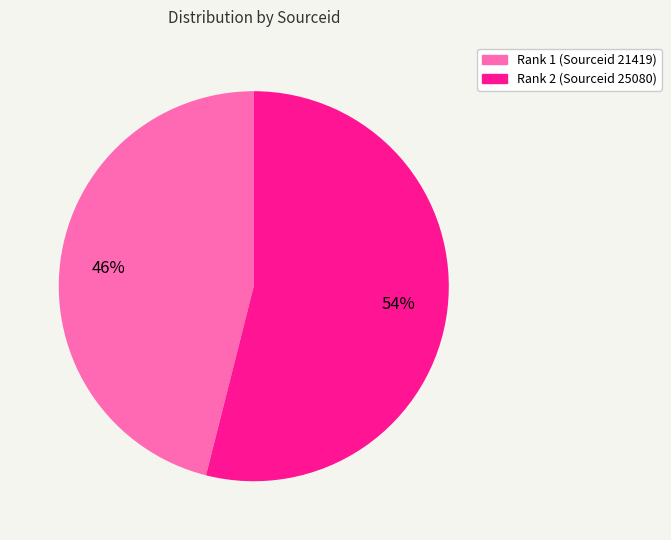

Combined, do Rank 2 (Sourceid 25080) and Rank 1 (Sourceid 21419) account for over 50%?

Yes